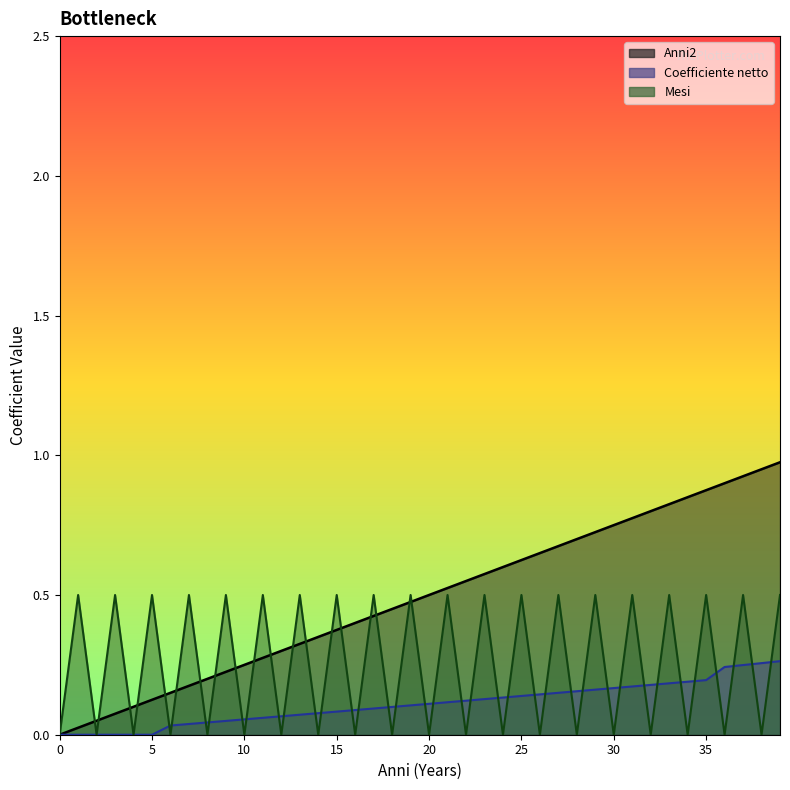

True or false: Mesi and Anni2 cross at least once.

True